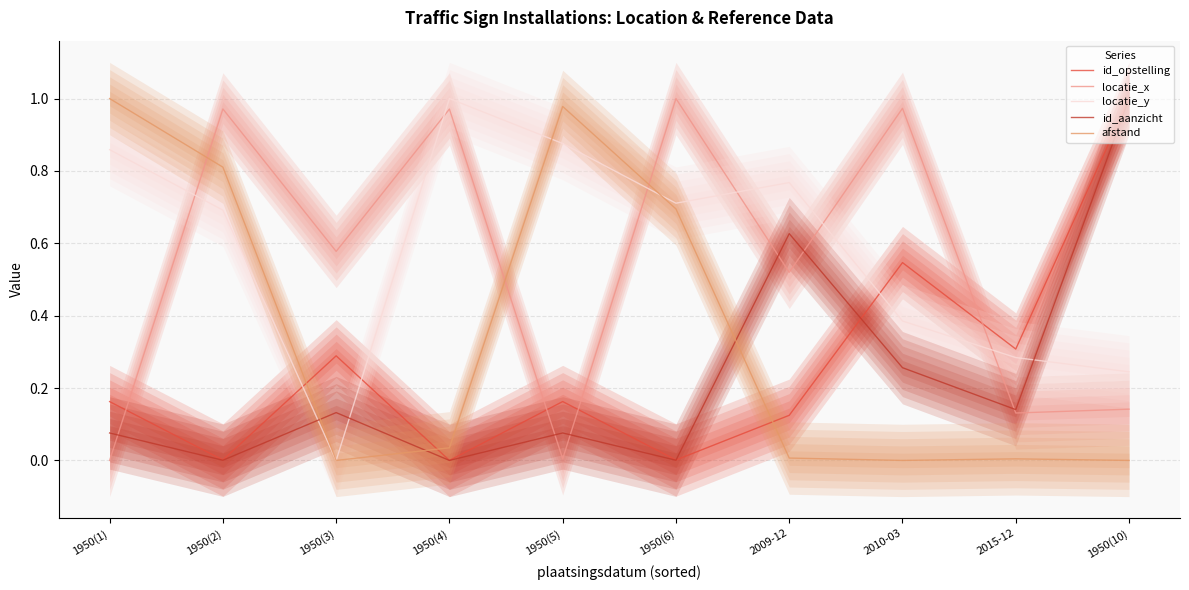

The value of locatie_x at 2015-12 is 0.2. True or false?

False